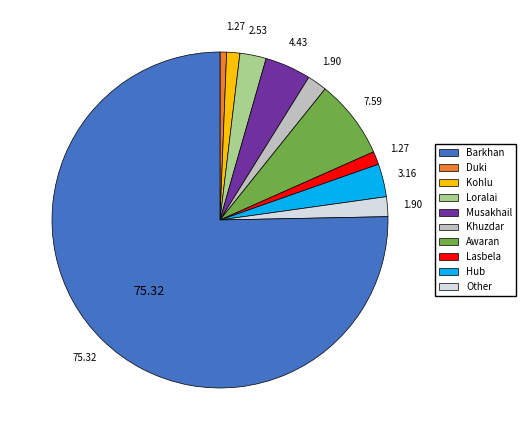

Is the sum of Kohlu and Barkhan greater than half?

No